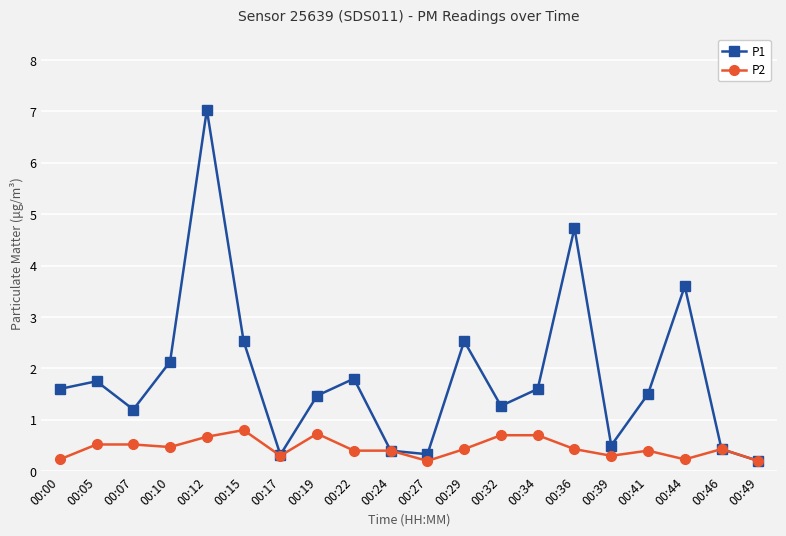

The value of P2 at 00:19 is 0.7. True or false?

True